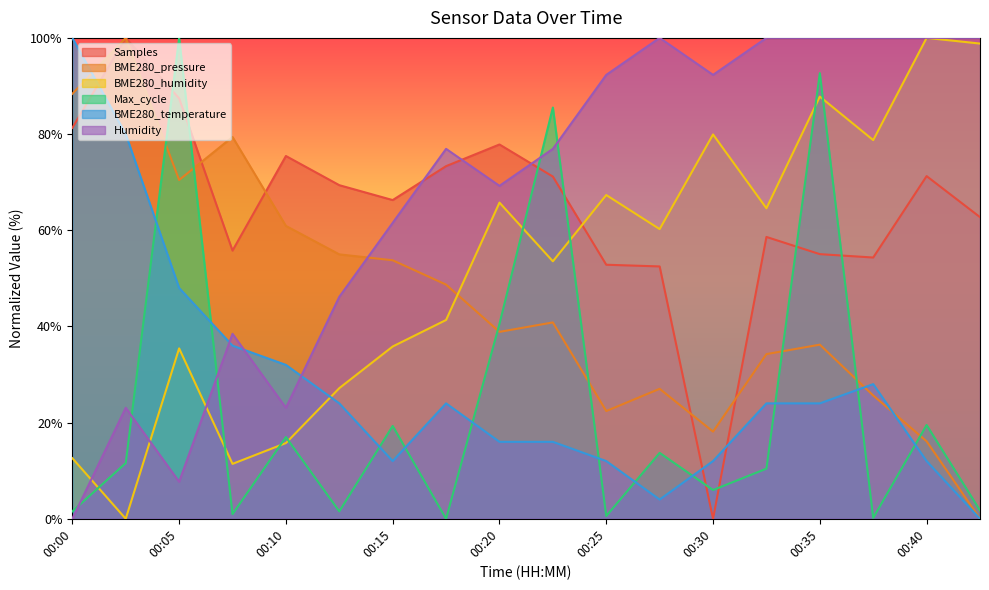

At which category does Humidity reach its first local valley?

00:05